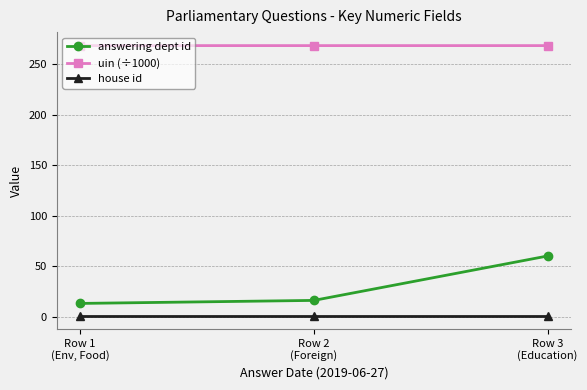

What is the value of the uin (÷1000) point at the 3rd from the left?

268.4